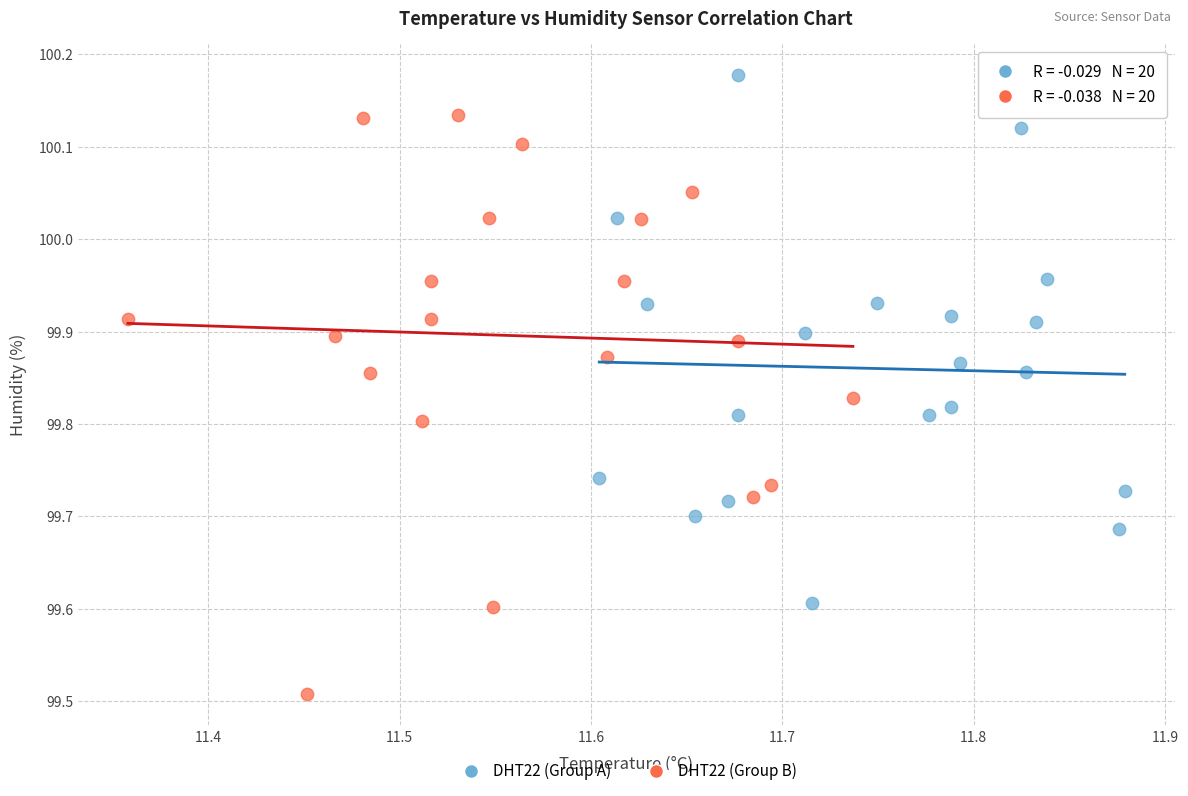

Which series contains the lowest Y value?

DHT22 (Group B)